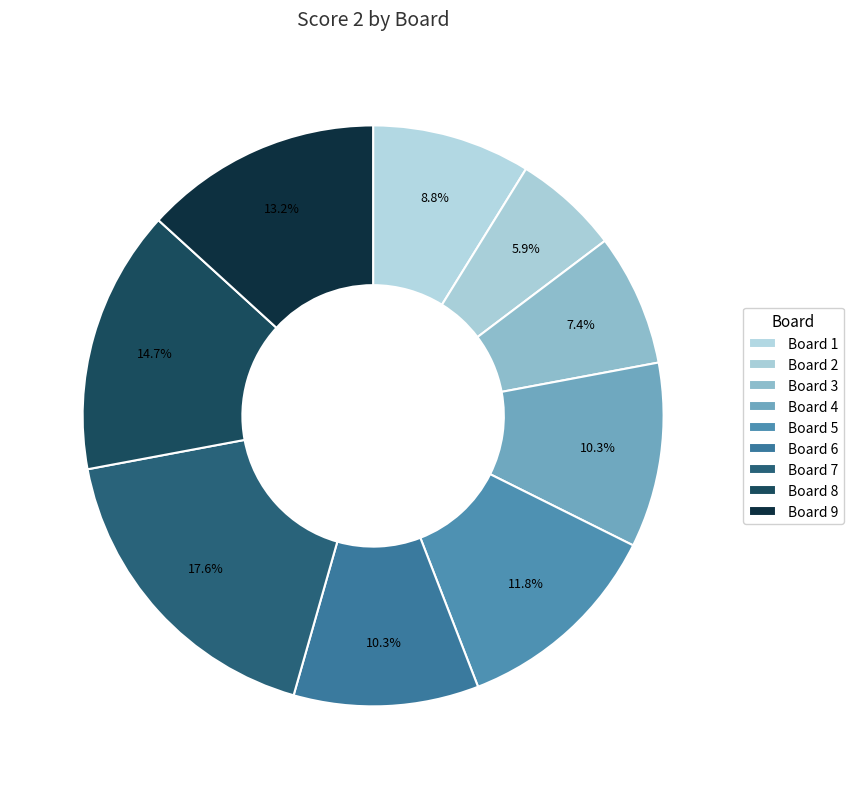

Does any single category account for the majority?

No